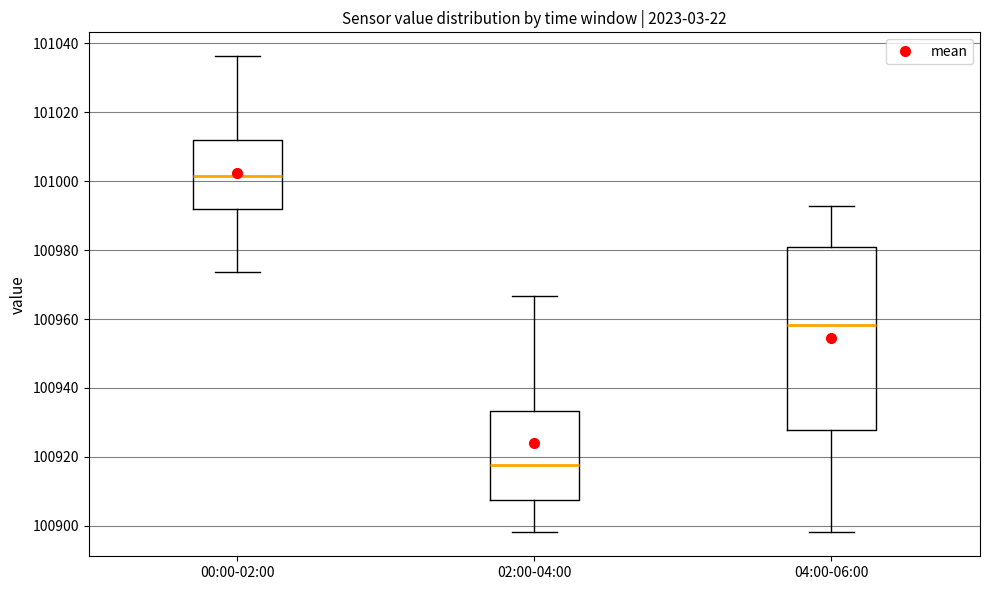

Comparing the boxes themselves (not the whiskers), which one is the tallest?

04:00-06:00